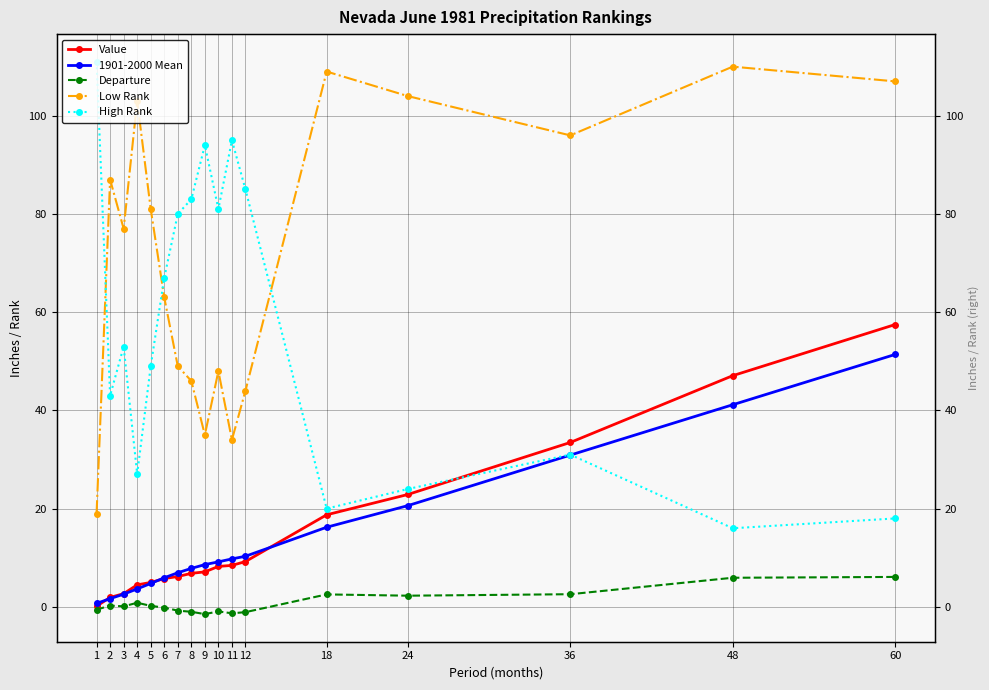

What is the value of the Departure point at the 8th from the left?

-1.0